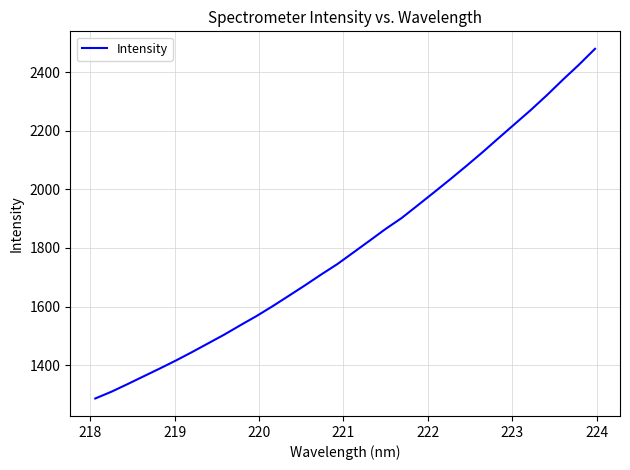

What is the difference between the maximum and minimum values?

1193.6